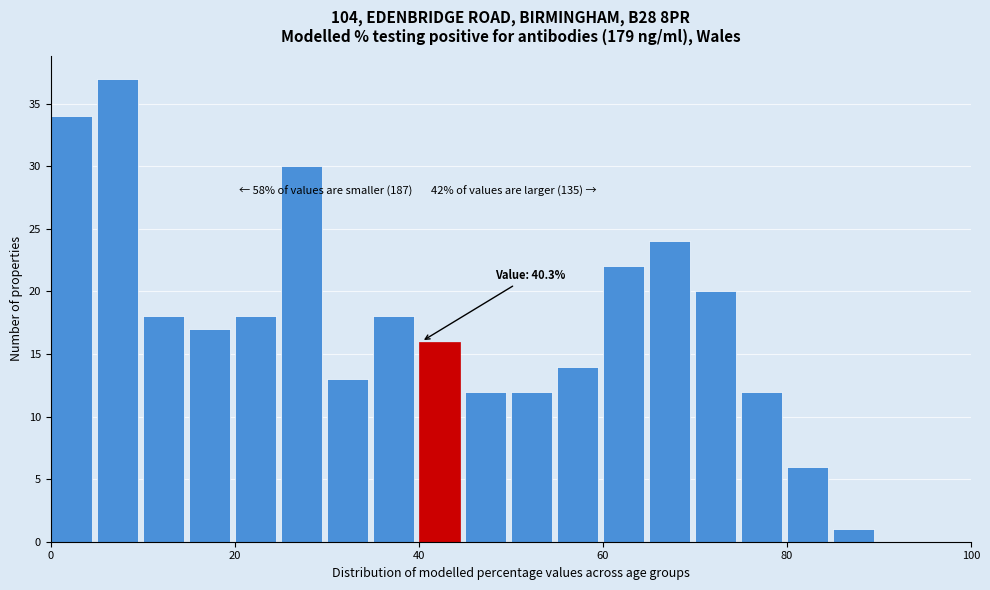

Read against the x-axis, roughly where is the centre of the tallest bar?

8